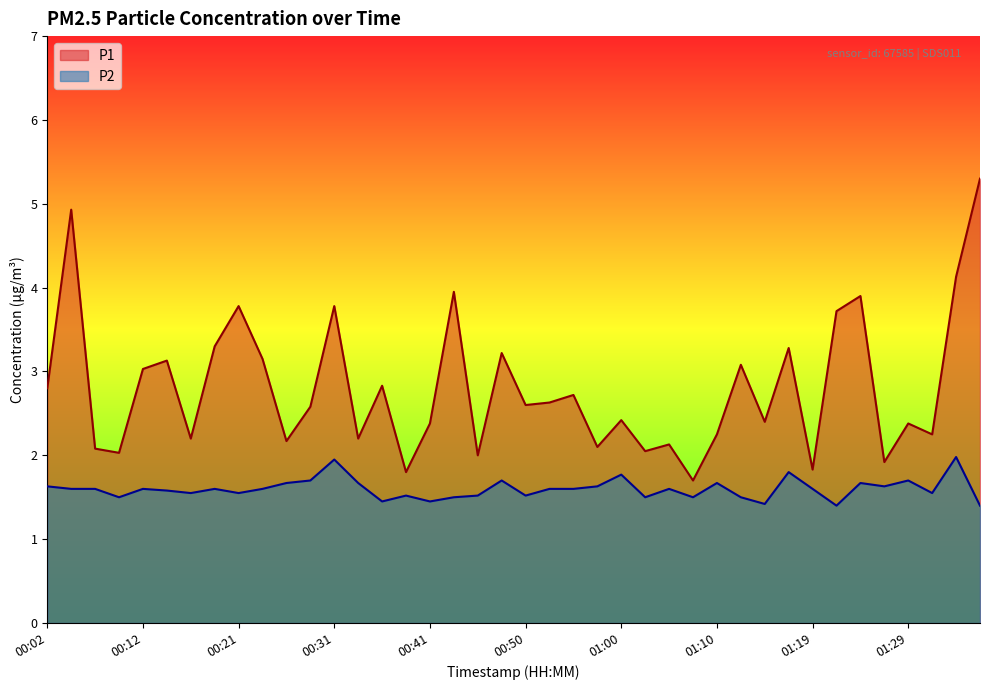

At which label does P1 reach its minimum?

01:07